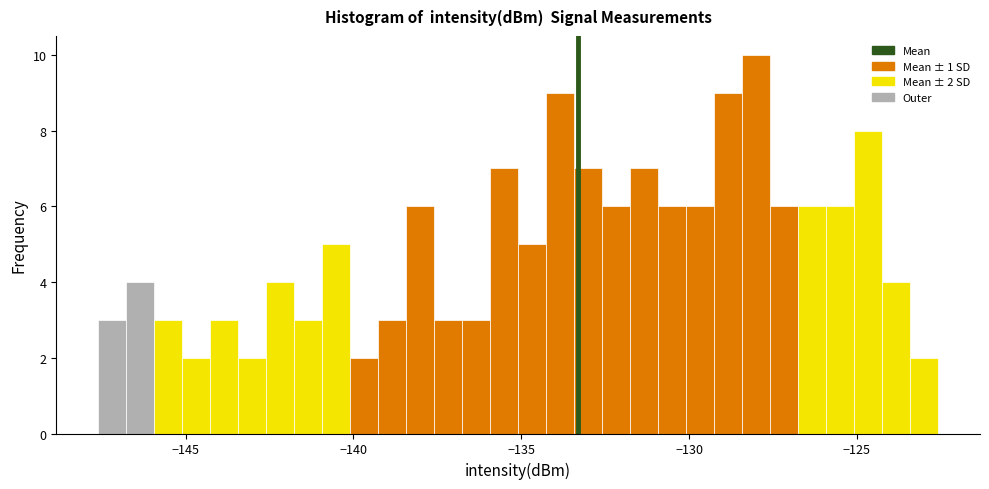

Around what value on the x-axis is the tallest bar? Give the approximate position of its centre, as read against the axis.

-128.0